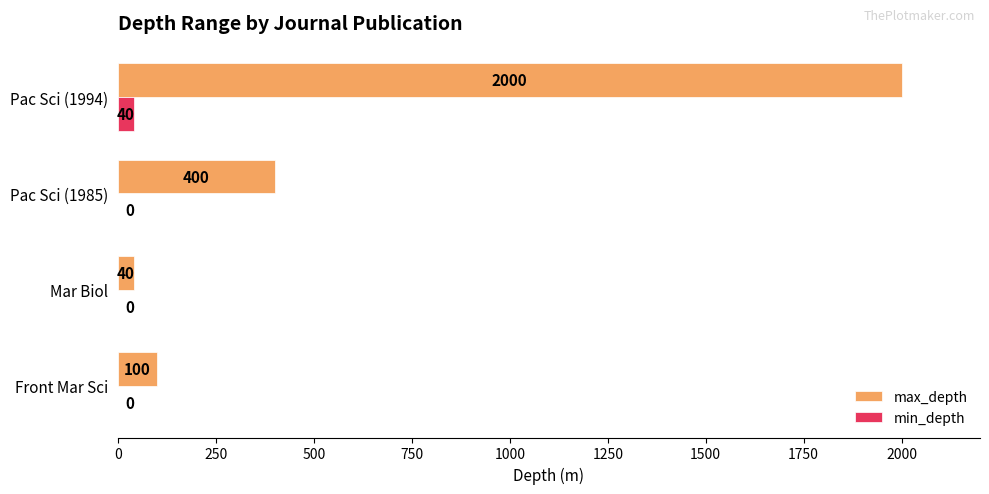

Is it true that max_depth equals 684 at Pac Sci (1994)?

False